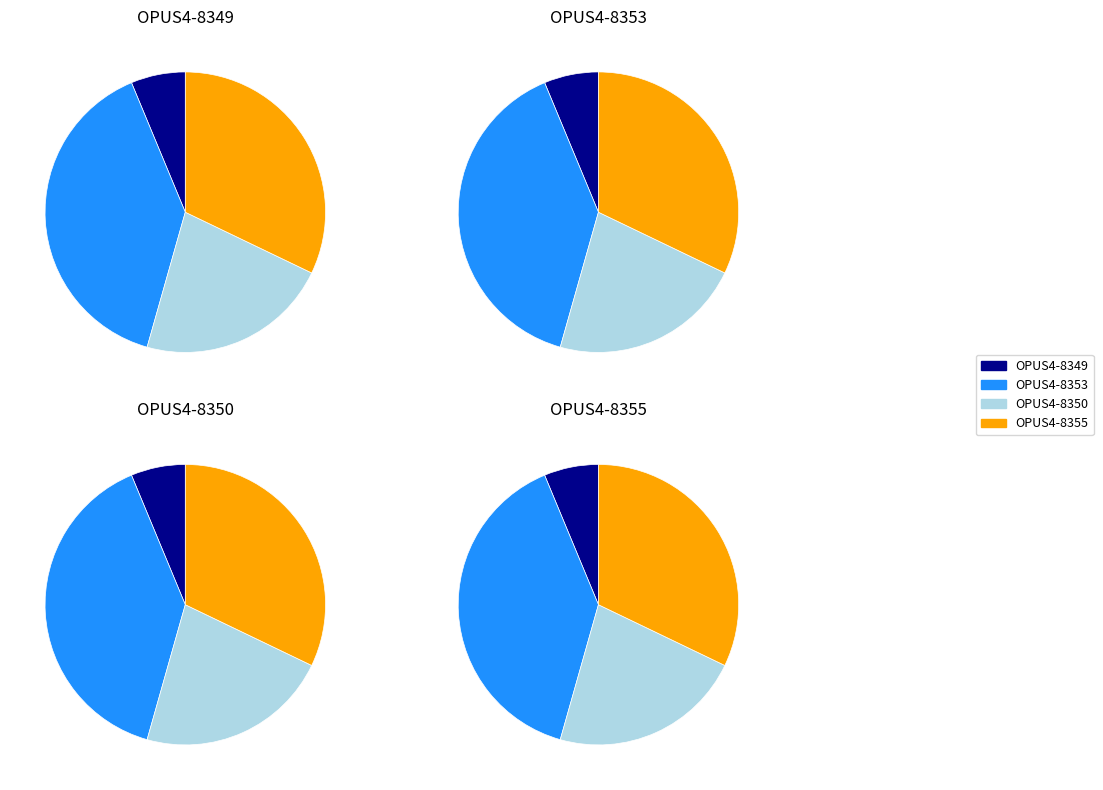

Do OPUS4-8355 and OPUS4-8350 together represent more than half of the pie?

Yes